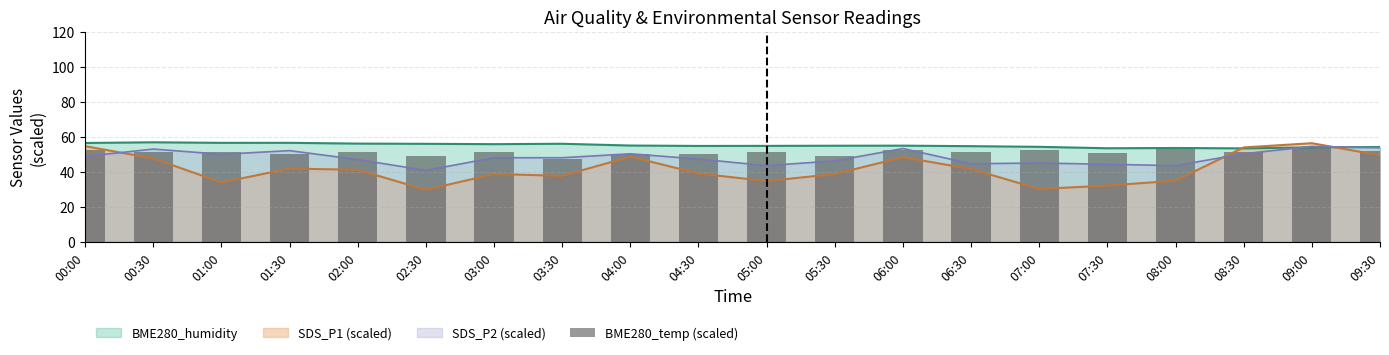

Reading right to left, transcribe all the data shown in this chart.

51.6	53.5	51.5	53.5	50.7	52.2	51.3	52.4	48.9	51.2	50.0	50.1	47.5	51.3	49.0	51.2	50.0	51.3	51.3	52.4